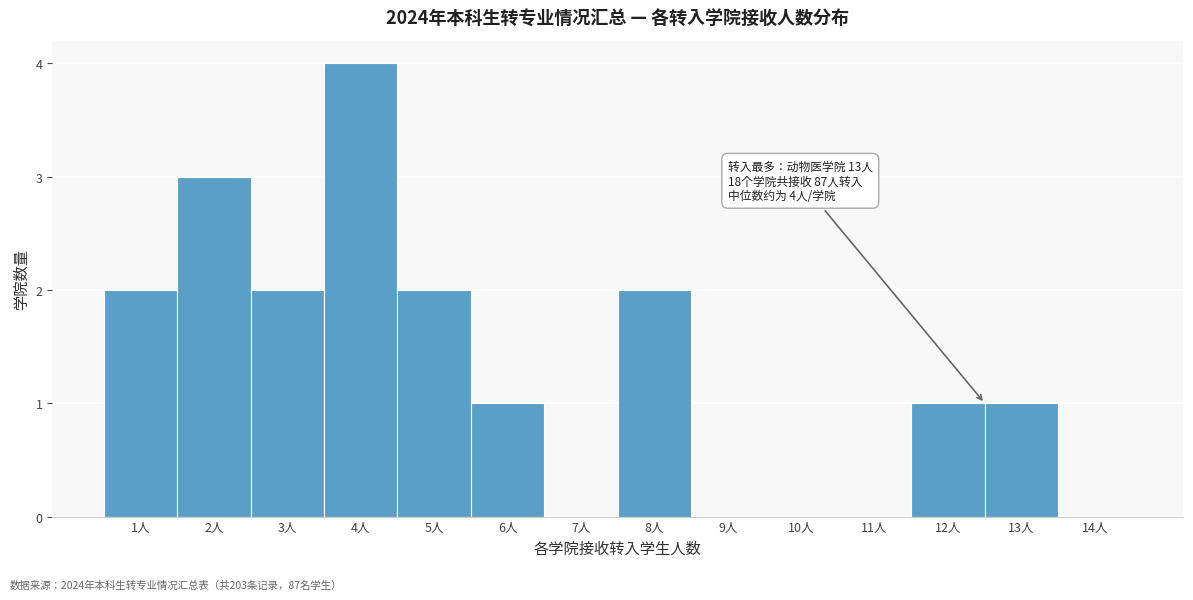

Reading left to right, transcribe all the data shown in this chart.

1人=2	2人=3	3人=2	4人=4	5人=2	6人=1	7人=0	8人=2	9人=0	10人=0	11人=0	12人=1	13人=1	14人=0